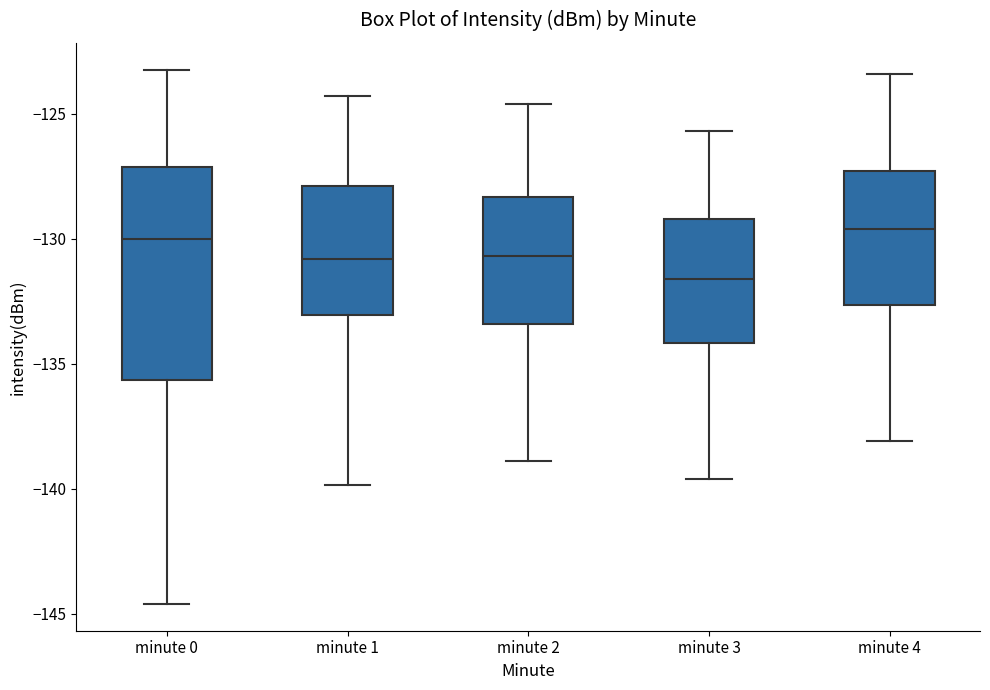

Reading left to right, transcribe this box plot: for each box, give where its median line is, the range the box spans, and where its two whiskers end, as read against the y-axis. The values are not printed on the chart, so give them approximately, as read against the axis.

minute 0: median -130.0, box -135.5 to -127.0, whiskers -144.5 to -123.0
minute 1: median -131.0, box -133.0 to -128.0, whiskers -140.0 to -124.5
minute 2: median -130.5, box -133.5 to -128.5, whiskers -139.0 to -124.5
minute 3: median -131.5, box -134.0 to -129.0, whiskers -139.5 to -125.5
minute 4: median -129.5, box -132.5 to -127.5, whiskers -138.0 to -123.5